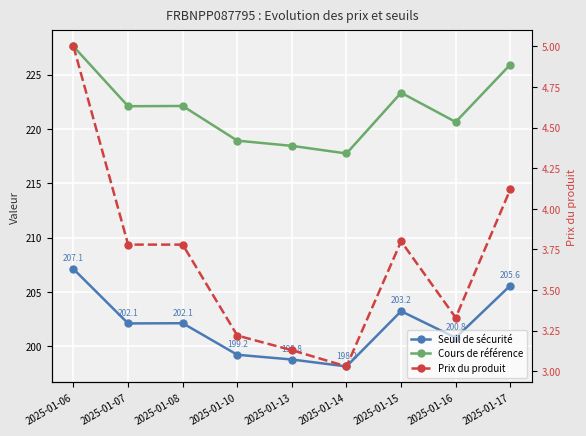

What is the value of the Seuil de sécurité point at the 4th from the left?

199.2